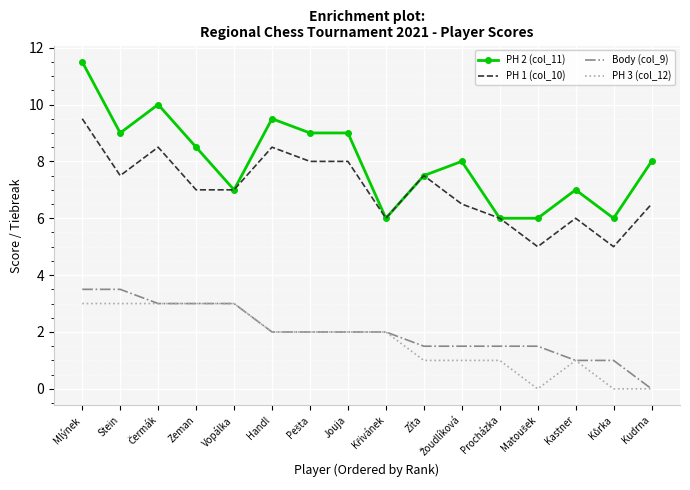

Reading left to right, list all the values displayed in this chart.

PH 2 (col_11): 11.5	9.0	10.0	8.5	7.0	9.5	9.0	9.0	6.0	7.5	8.0	6.0	6.0	7.0	6.0	8.0
PH 1 (col_10): 9.5	7.5	8.5	7.0	7.0	8.5	8.0	8.0	6.0	7.5	6.5	6.0	5.0	6.0	5.0	6.5
Body (col_9): 3.5	3.5	3.0	3.0	3.0	2.0	2.0	2.0	2.0	1.5	1.5	1.5	1.5	1.0	1.0	0.0
PH 3 (col_12): 3.0	3.0	3.0	3.0	3.0	2.0	2.0	2.0	2.0	1.0	1.0	1.0	0.0	1.0	0.0	0.0